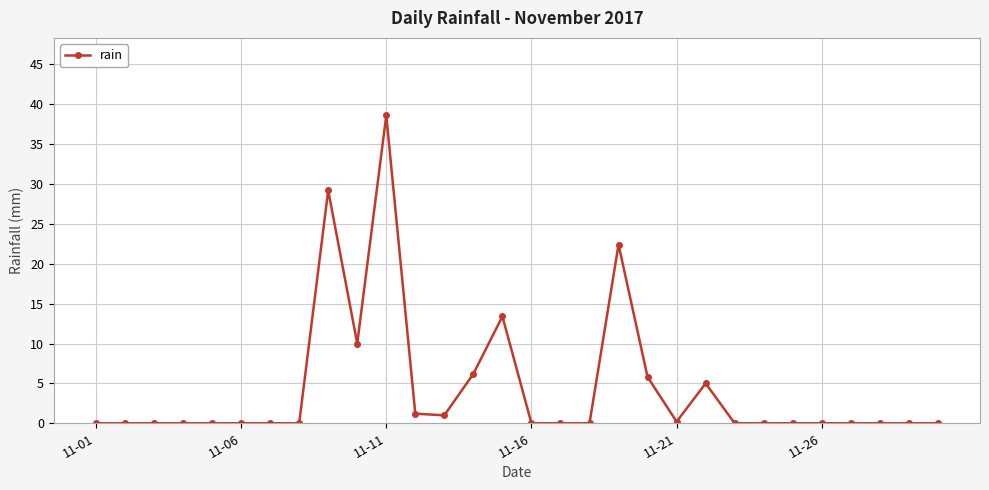

What is the difference between the second highest and minimum values?

29.2